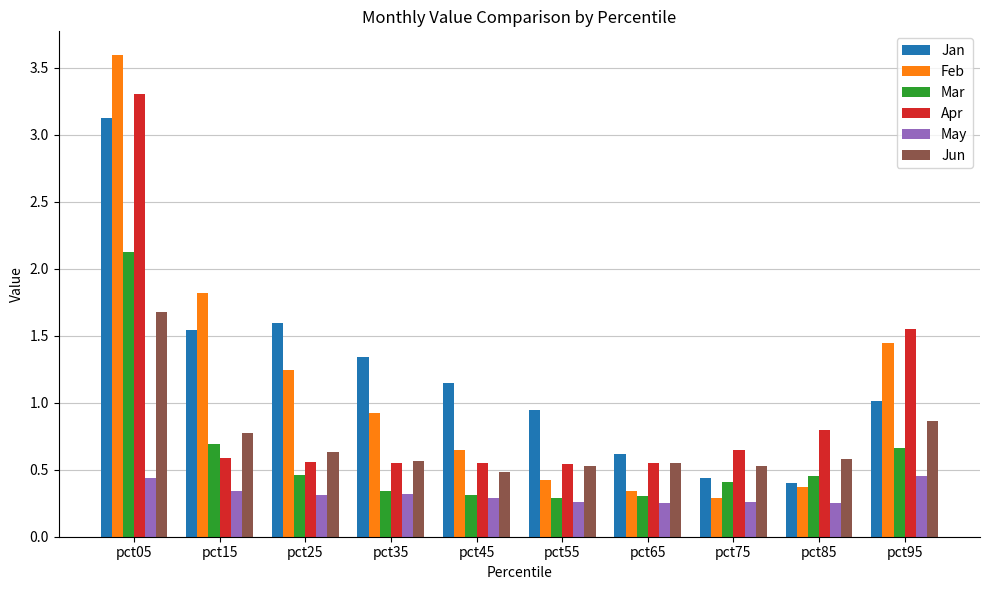

At pct05, list the series in order from largest to smallest.

Feb, Apr, Jan, Mar, Jun, May